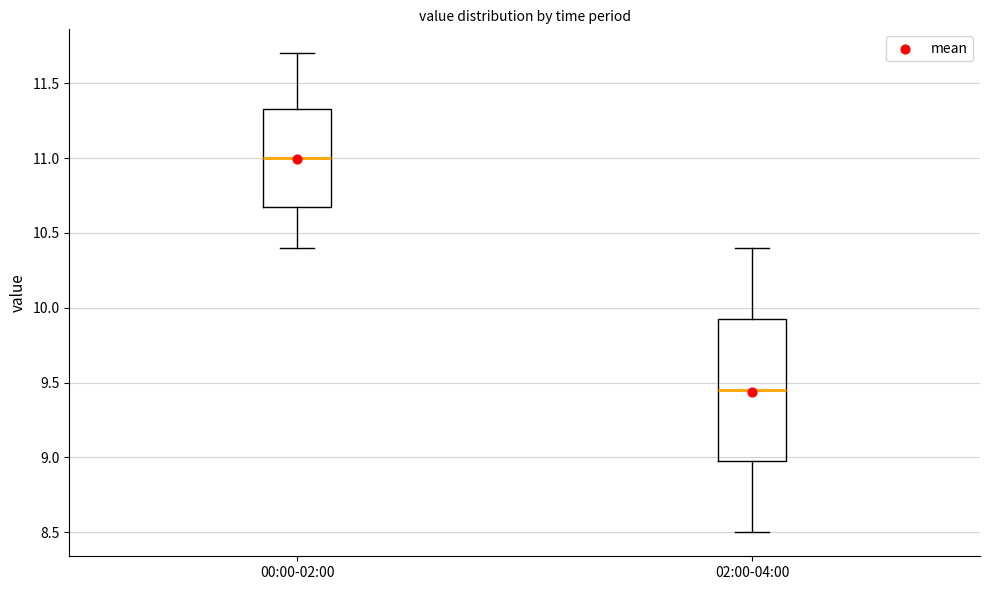

Which box has the highest median line?

00:00-02:00